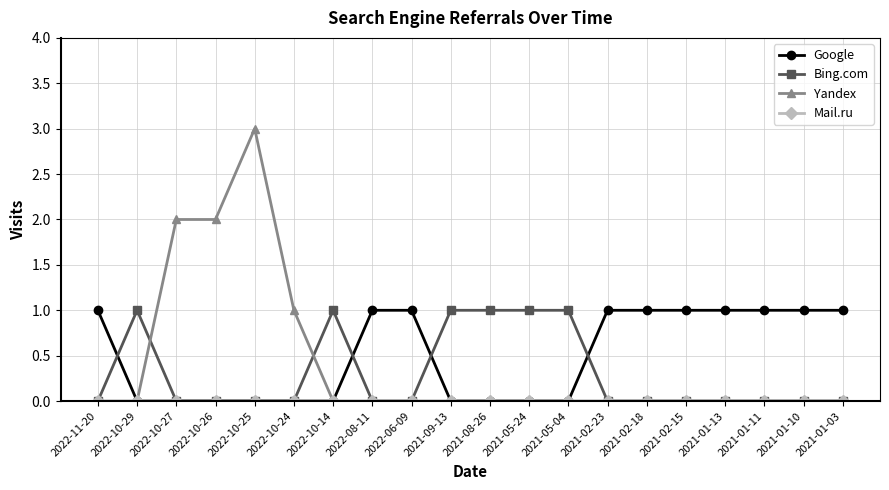

What is the label of the 10th point from the left?

2021-09-13